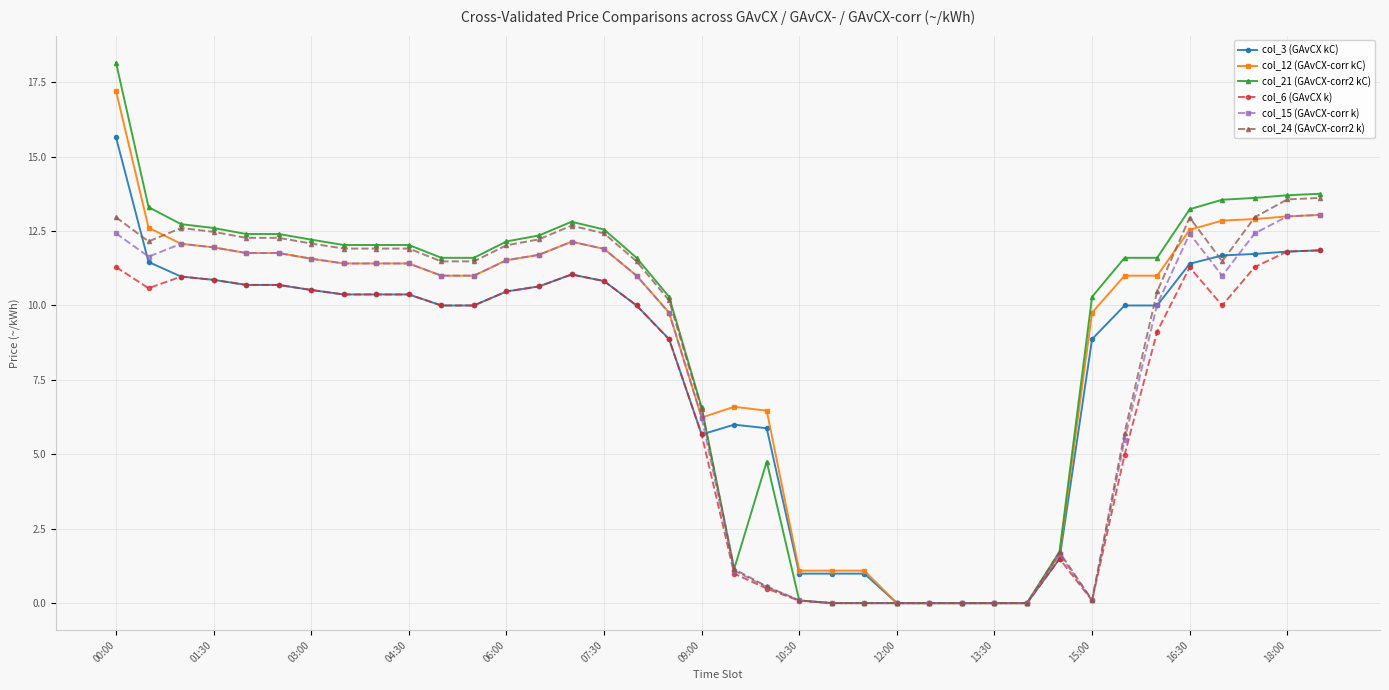

How many lines are shown in the chart?

6